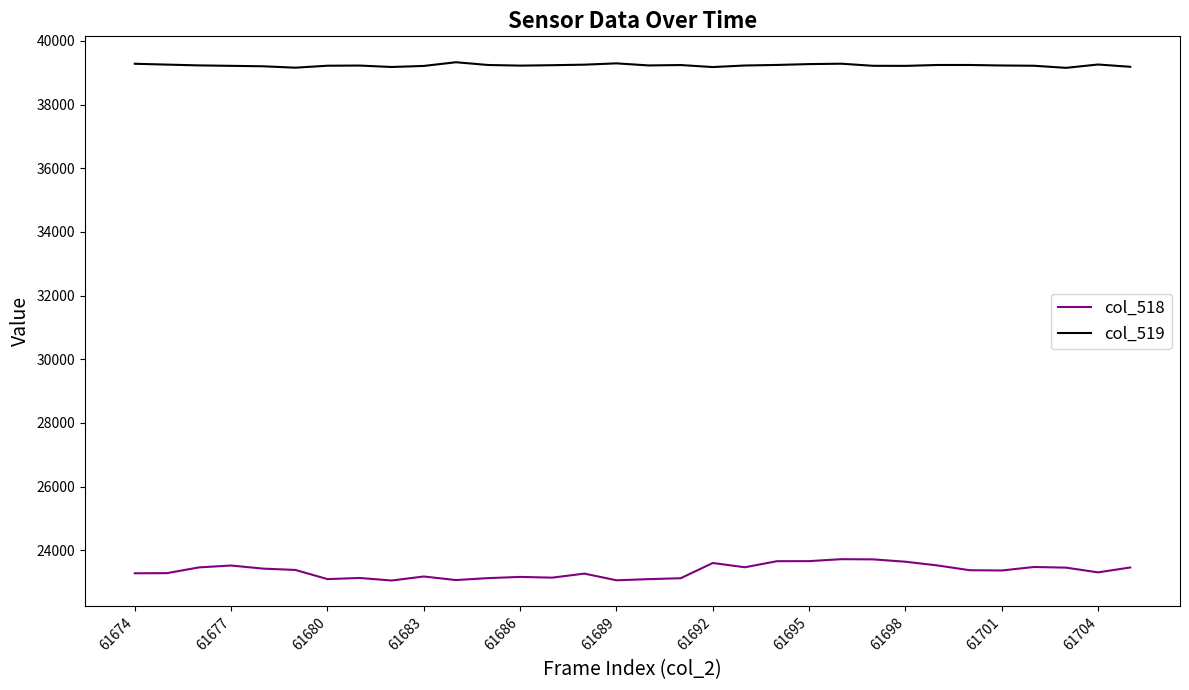

What is the maximum value shown in the chart?

39332